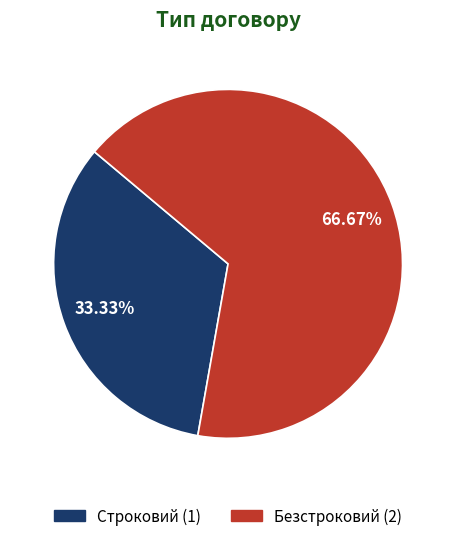

Is it true that Строковий is 22% of the pie?

False